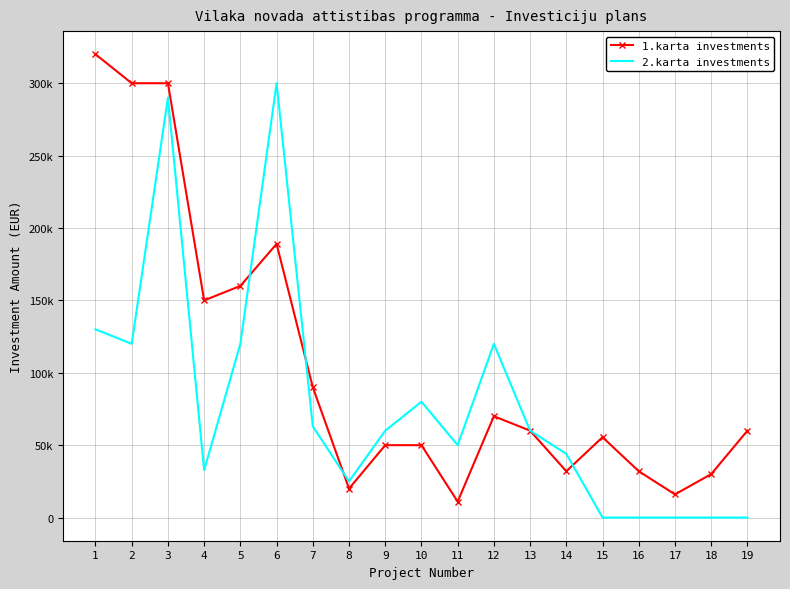

Rank the series by their average value, from highest to lowest.

1.karta investments, 2.karta investments